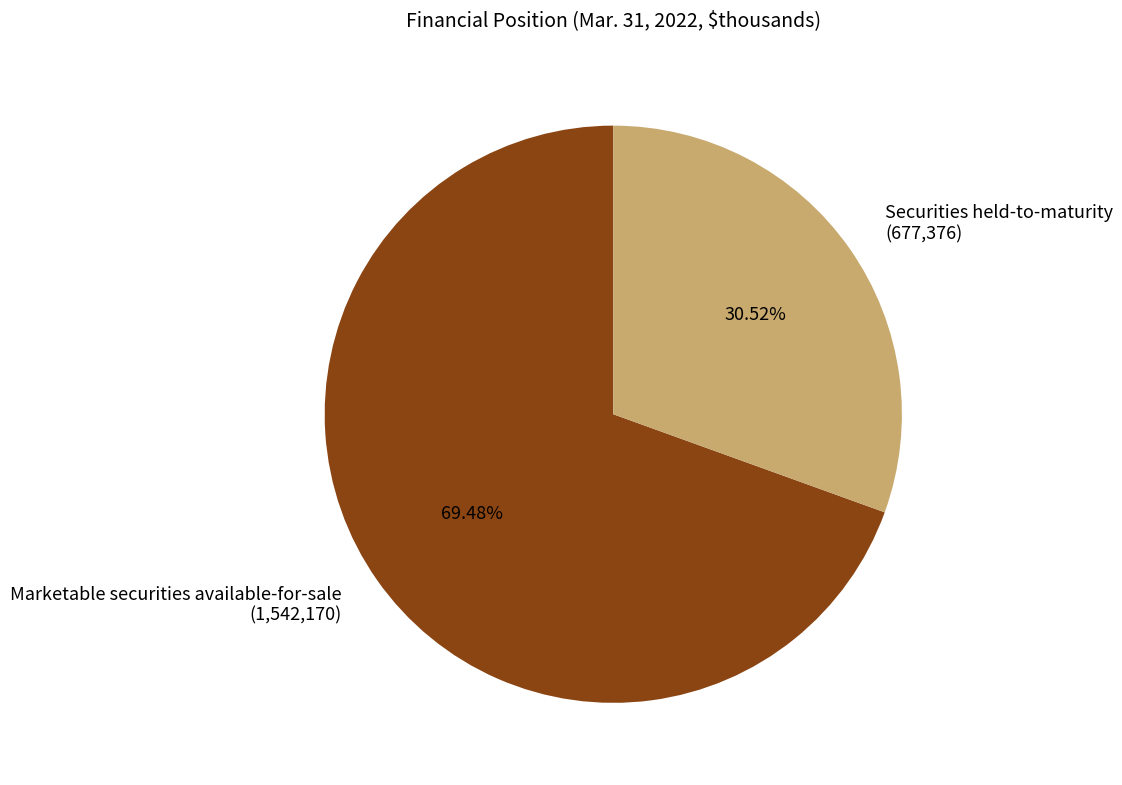

How much of the chart is everything except Marketable securities available-for-sale?

30.5%